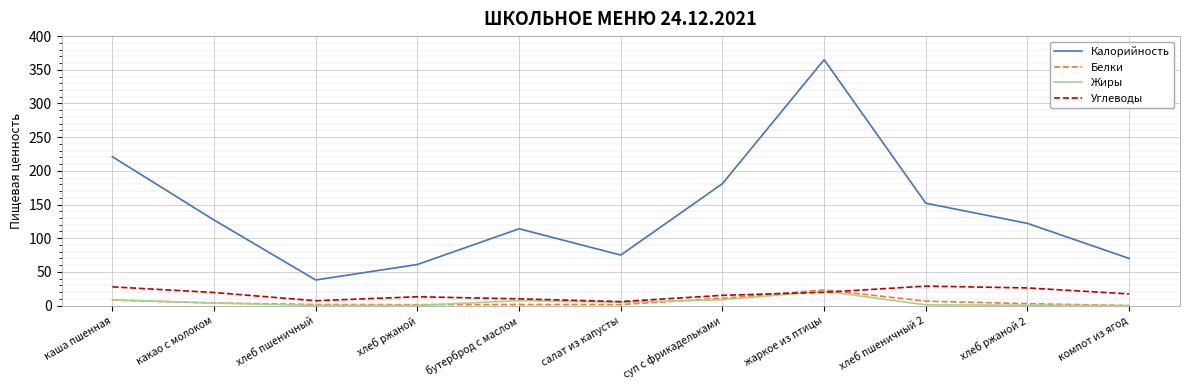

True or false: Калорийность and Белки cross at least once.

False